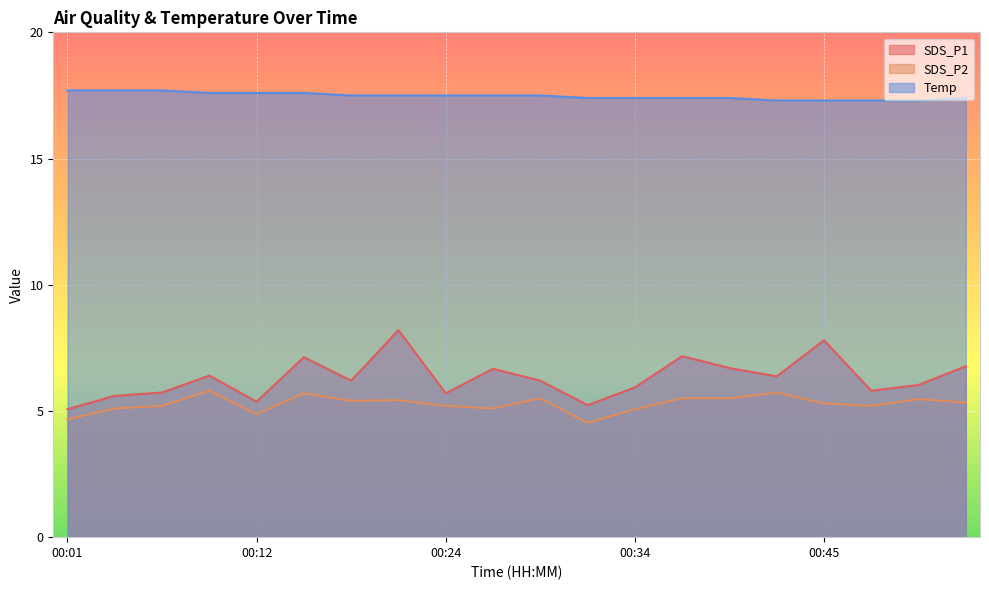

What is the average value of the SDS_P2 series?

5.3